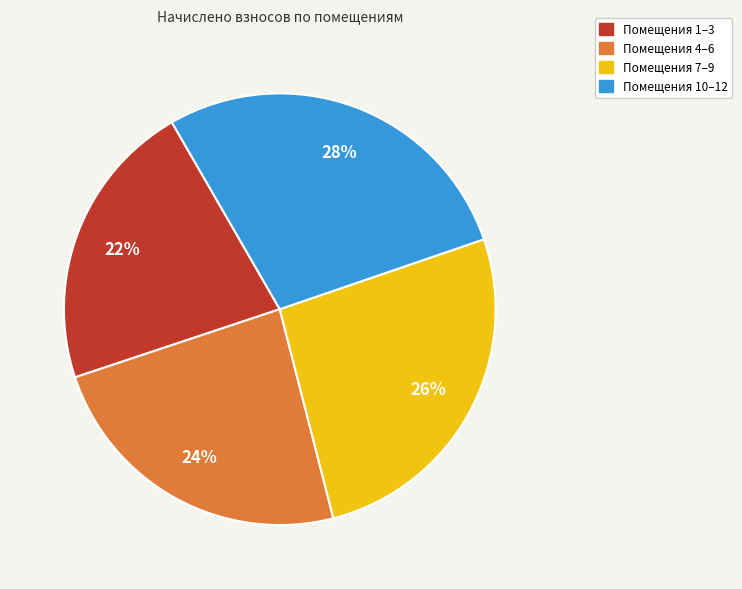

Is there any slice that represents more than half of the pie?

No